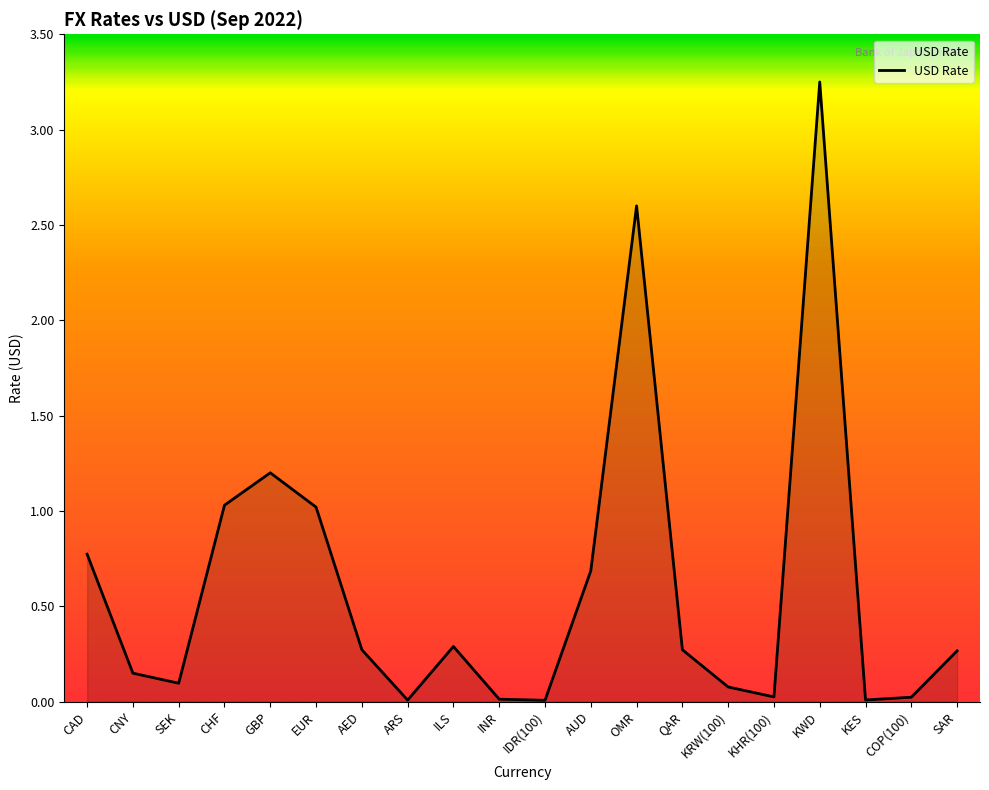

How many lines are shown in the chart?

1